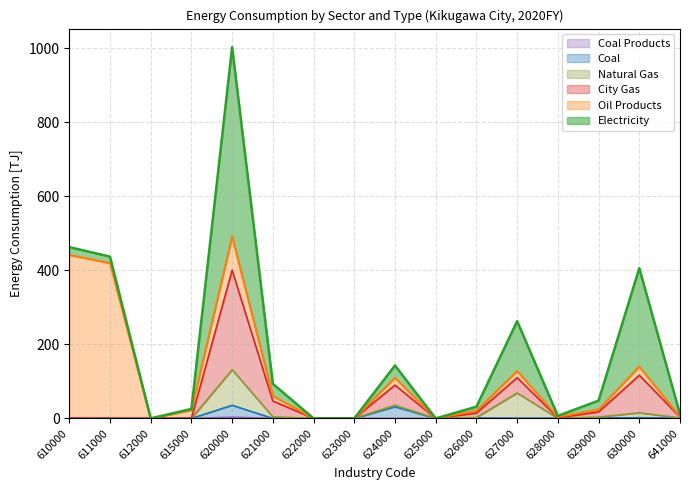

Where is the first local maximum for Coal Products?

620000